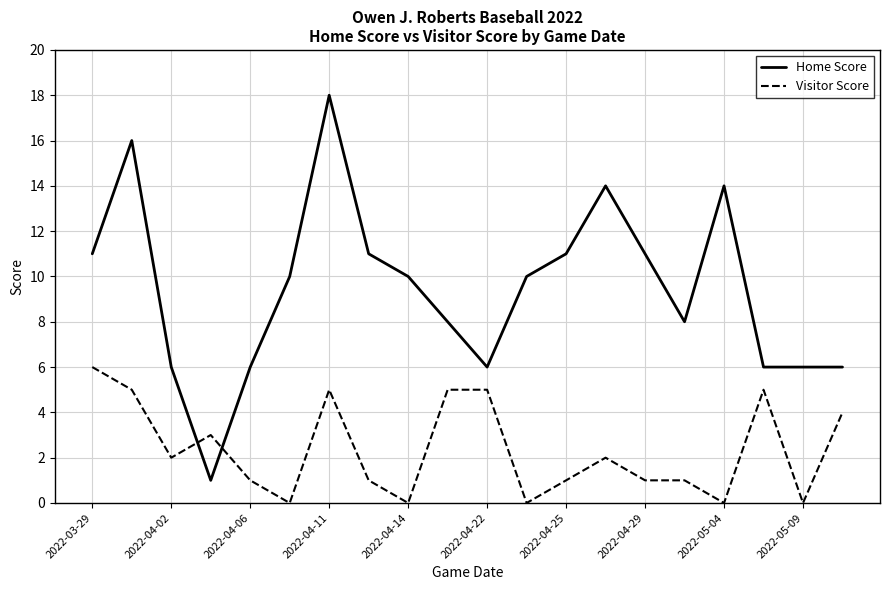

How many lines are shown in the chart?

2